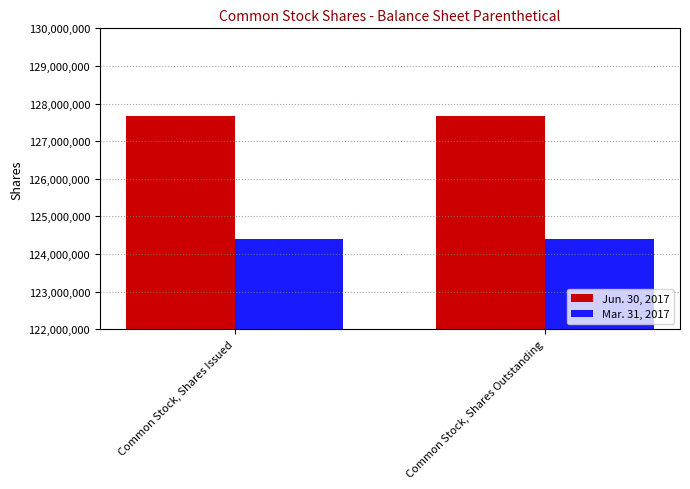

What is the highest value of the Mar. 31, 2017 series?

124406818